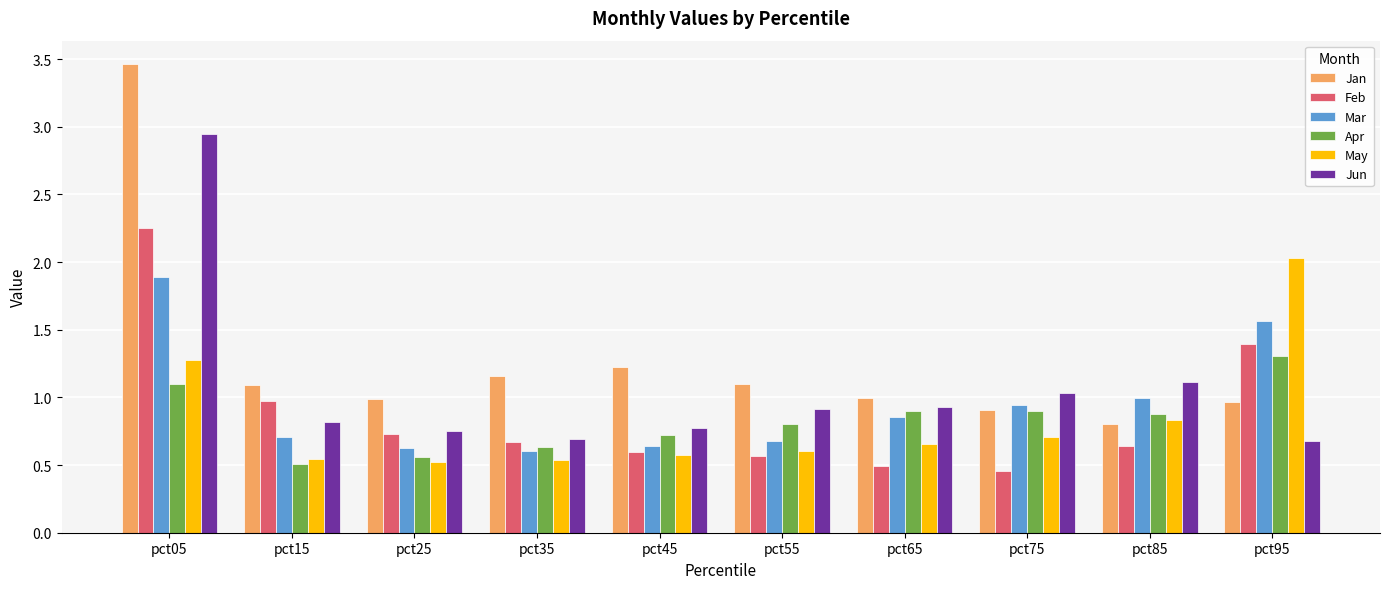

Which category has the highest value in the Mar series?

pct05